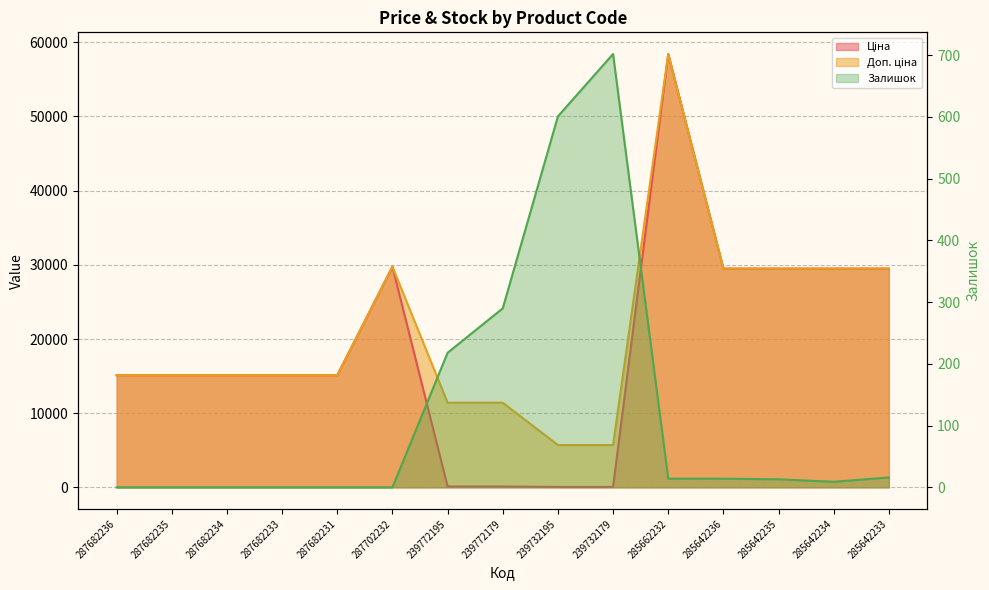

What is the spread (max minus min) of values at 239732179?

5647.9